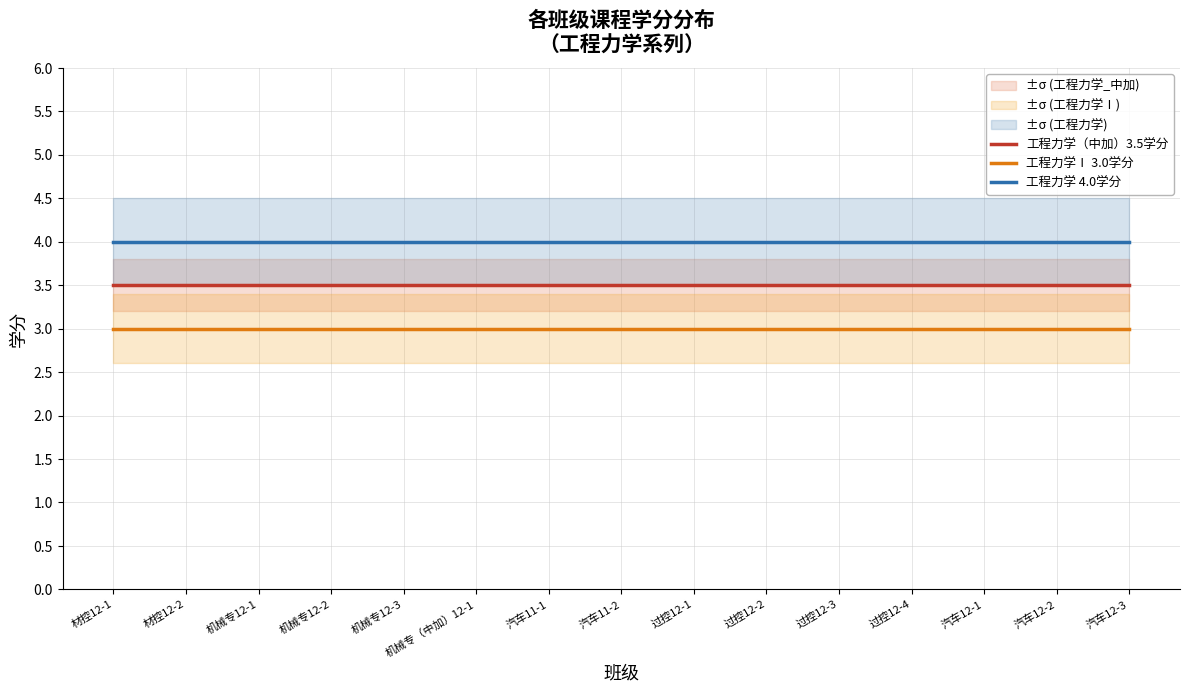

True or false: 工程力学（中加）3.5学分 and 工程力学Ⅰ 3.0学分 intersect in this chart.

False